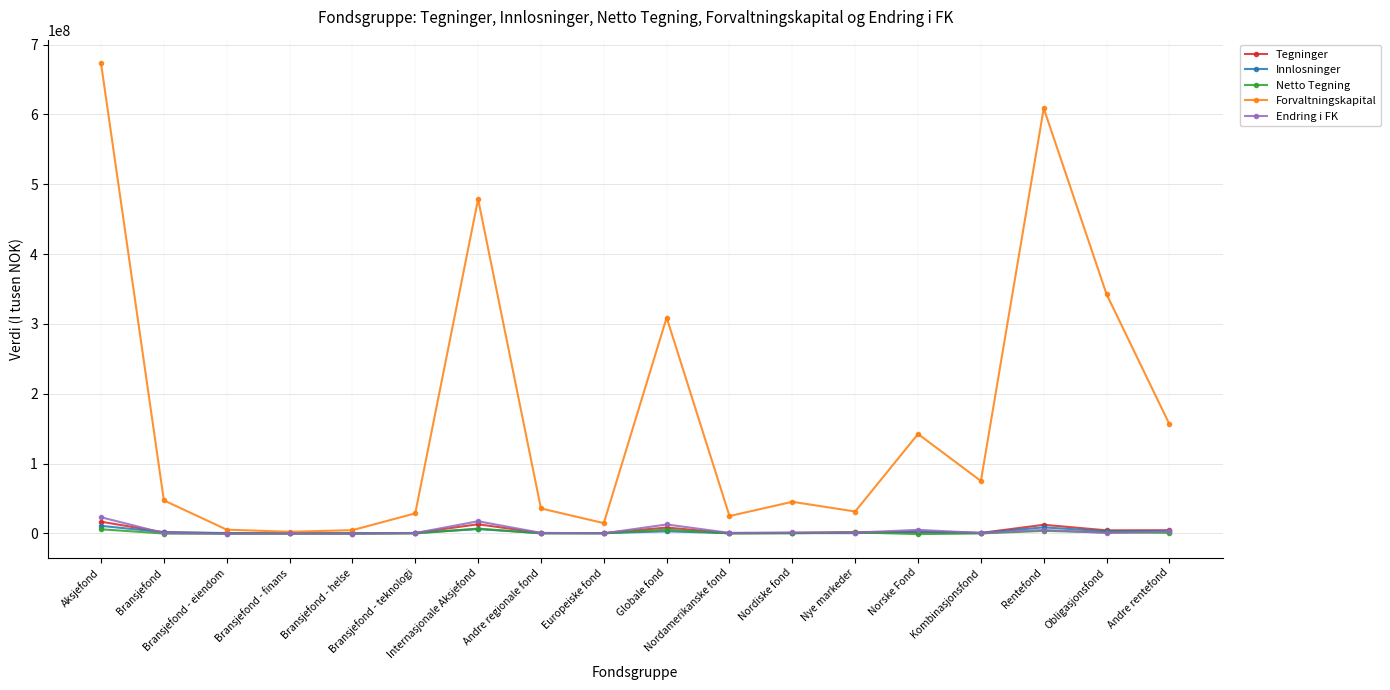

How many data points in Innlosninger are less than 723283?

9